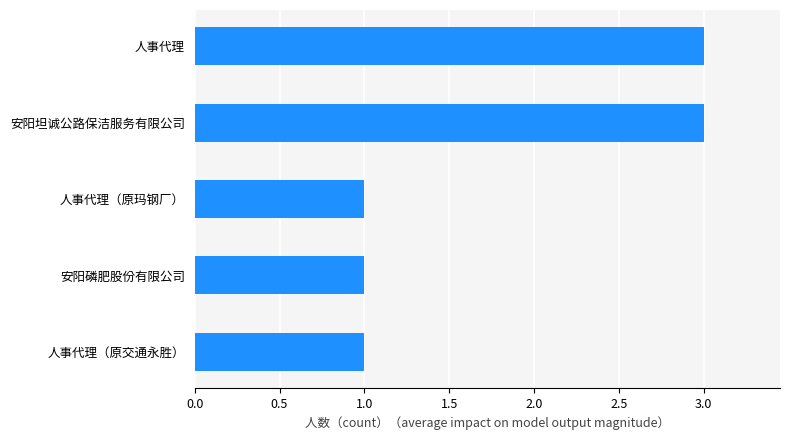

The value at 人事代理（原玛钢厂） is 1. True or false?

True